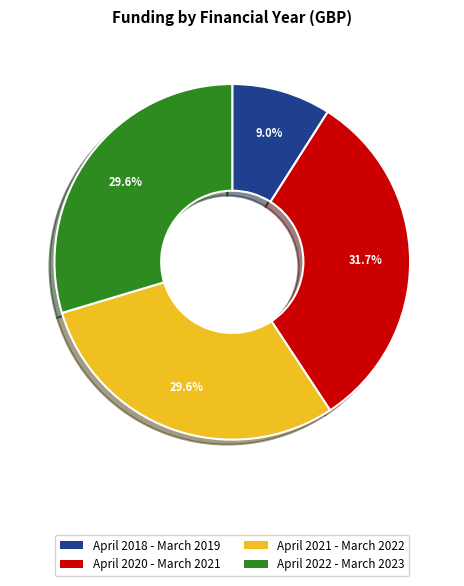

The April 2021 - March 2022 slice represents 23% of the pie. True or false?

False